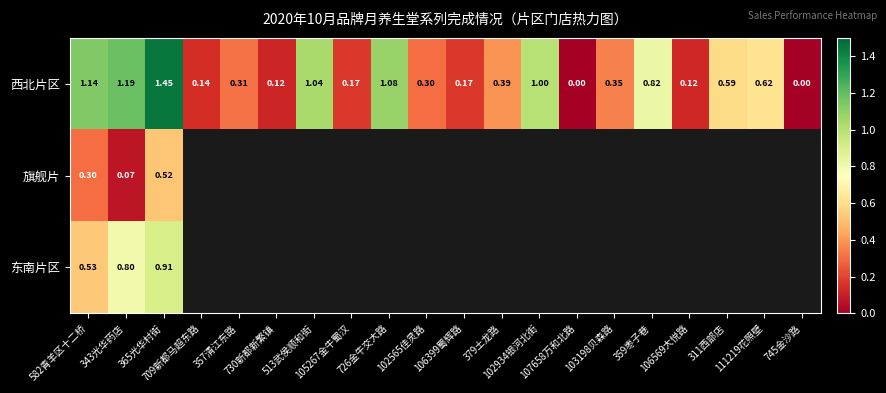

List the labels in order of 西北片区 value, largest first.

365光华村街, 343光华药店, 582青羊区十二桥, 726金牛交大路, 513武侯顺和街, 102934银河北街, 359枣子巷, 111219花照壁, 311西部店, 379土龙路, 103198贝森路, 357清江东路, 102565佳灵路, 105267金牛蜀汉, 106399蜀辉路, 709新都马超东路, 106569大悦路, 730新都新繁镇, 107658万和北路, 745金沙路